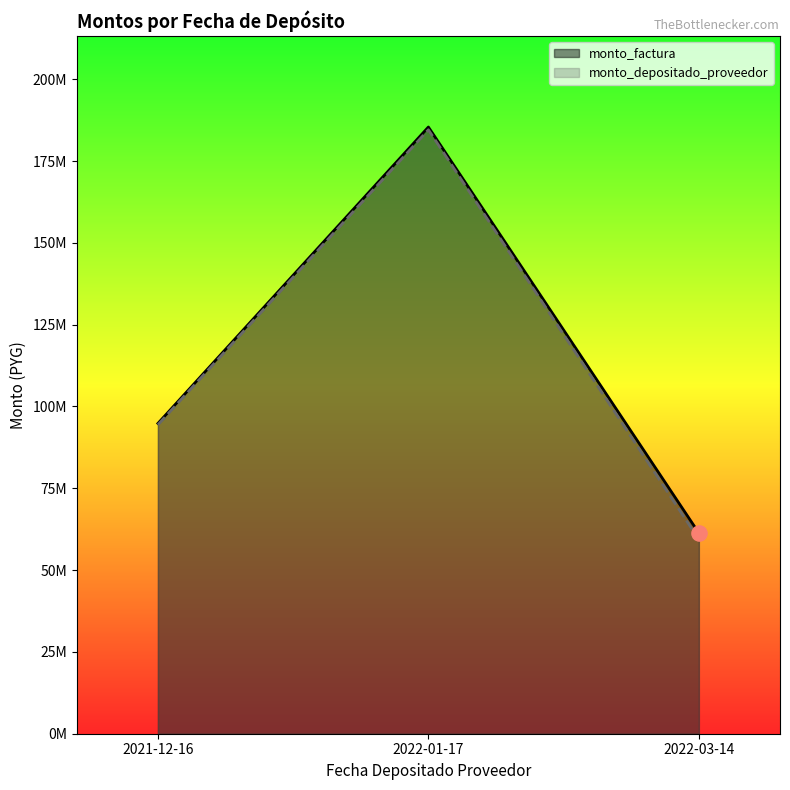

What is the total value across all series at 2021-12-16?

189228955